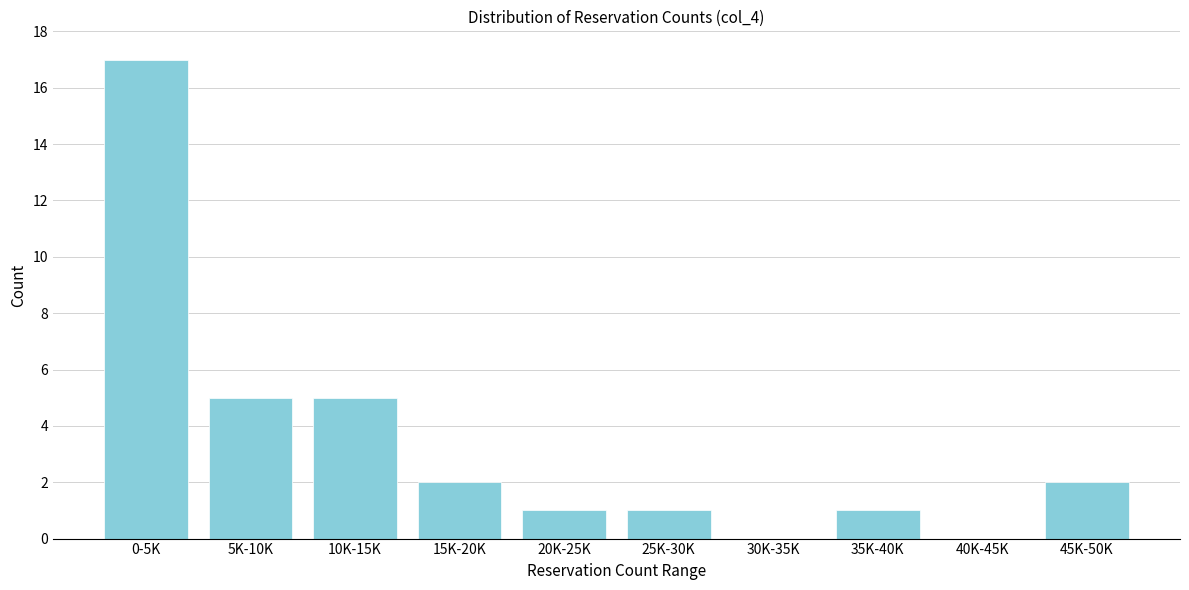

Reading left to right, list all the values displayed in this chart.

0-5K=17	5K-10K=5	10K-15K=5	15K-20K=2	20K-25K=1	25K-30K=1	30K-35K=0	35K-40K=1	40K-45K=0	45K-50K=2